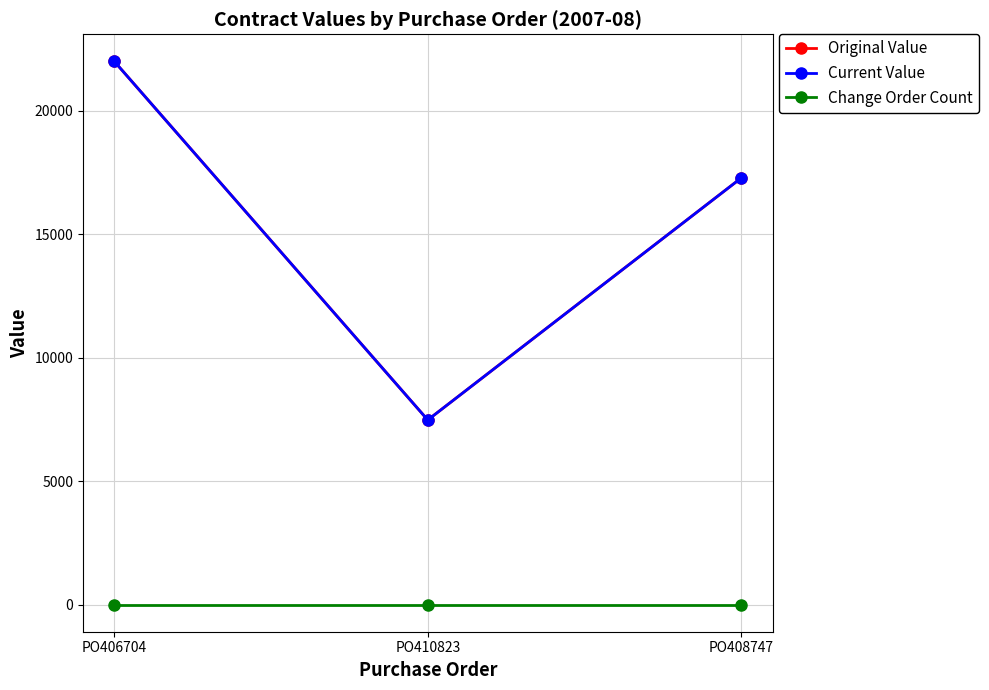

At PO408747, list the series in order from smallest to largest.

Change Order Count, Original Value, Current Value